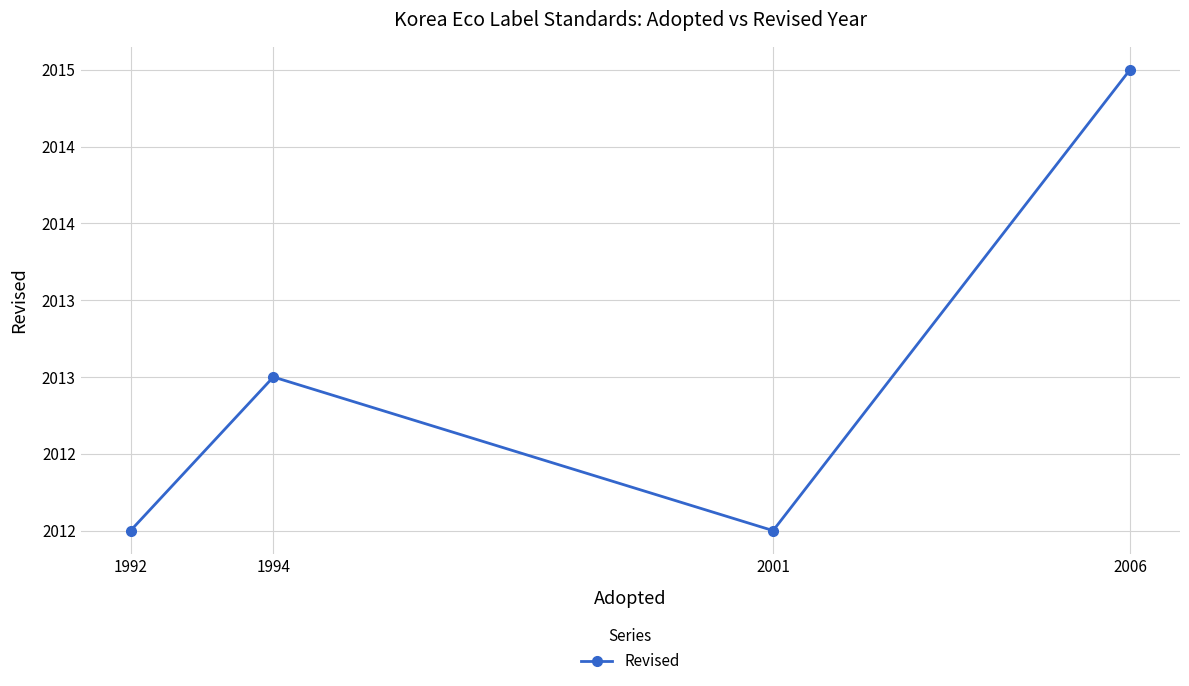

How many data points are less than 2013?

2